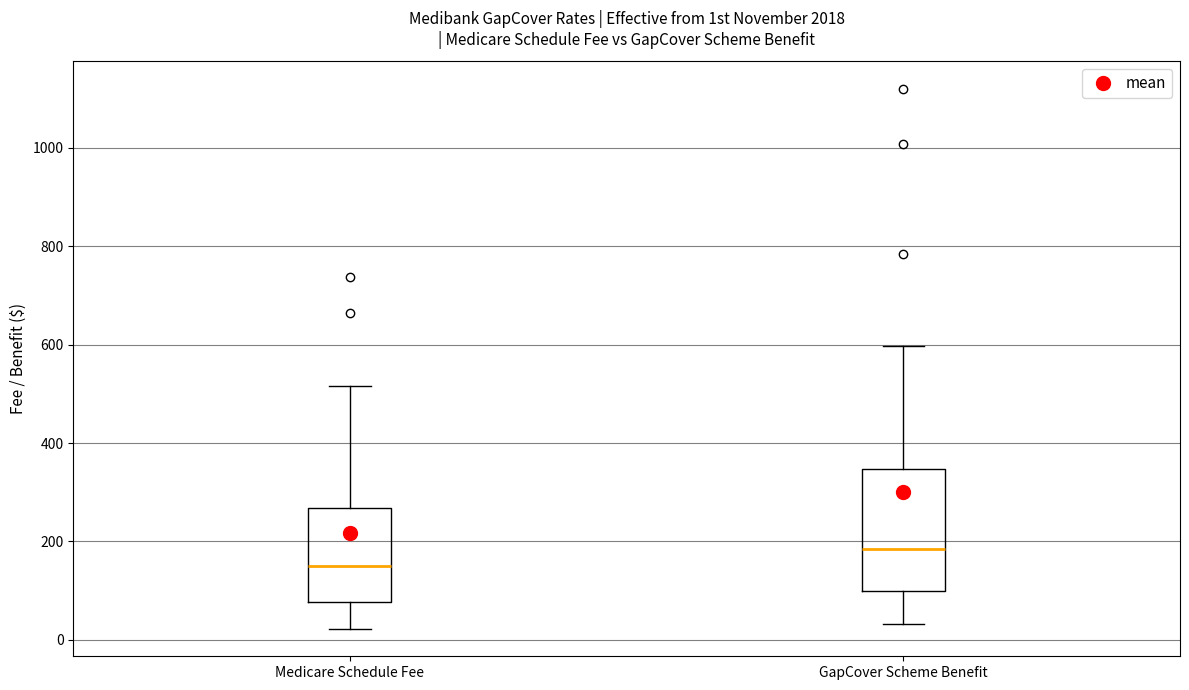

Reading left to right, read every box against the y-axis: the position of its median line, the range the box covers, and the ends of its whiskers. The values are not printed on the chart, so give them approximately, as read against the axis.

Medicare Schedule Fee: median 160, box 80 to 260, whiskers 20 to 520
GapCover Scheme Benefit: median 180, box 100 to 340, whiskers 40 to 600